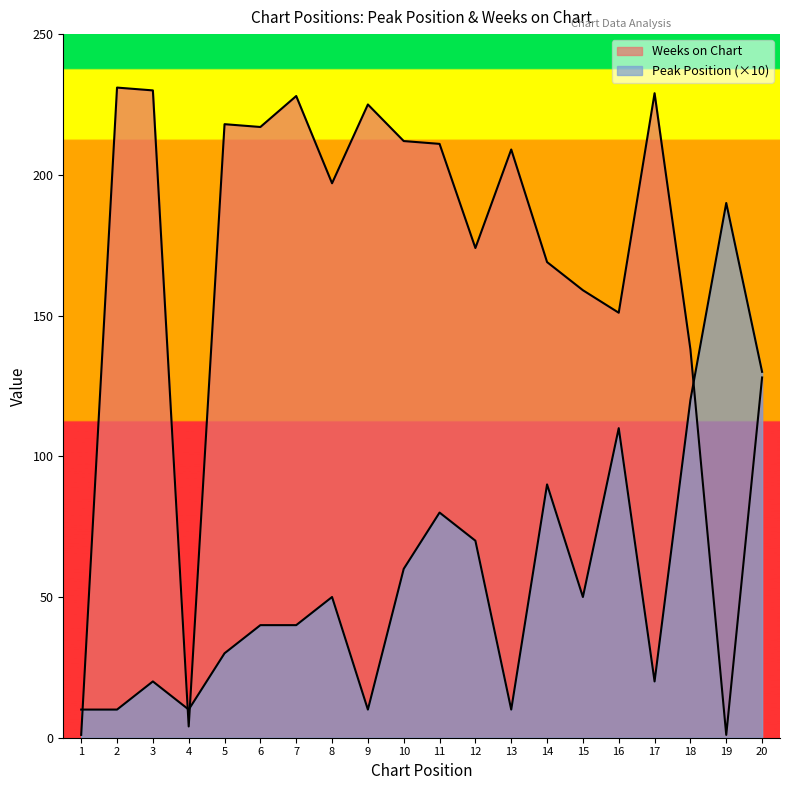

Is it true that Peak Position equals 61 at 20?

False